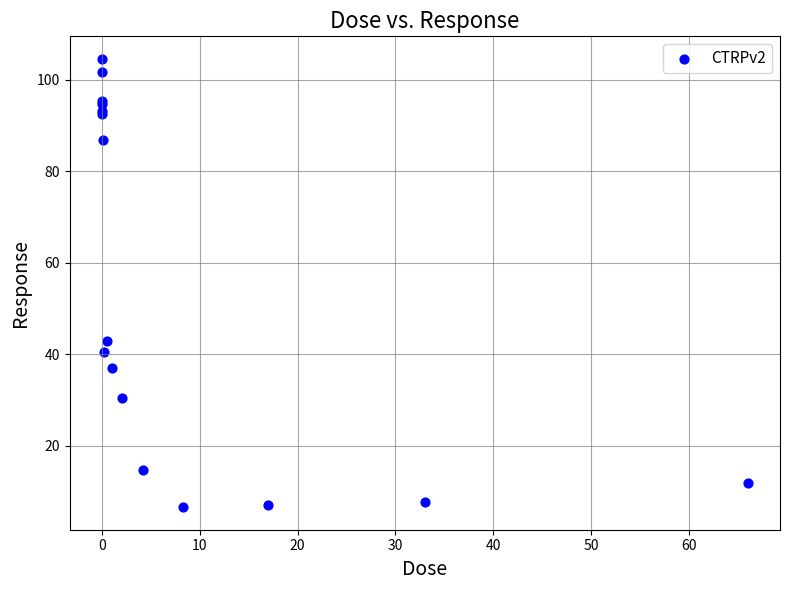

What Y value in the scatter plot is closest to 55?

43.0